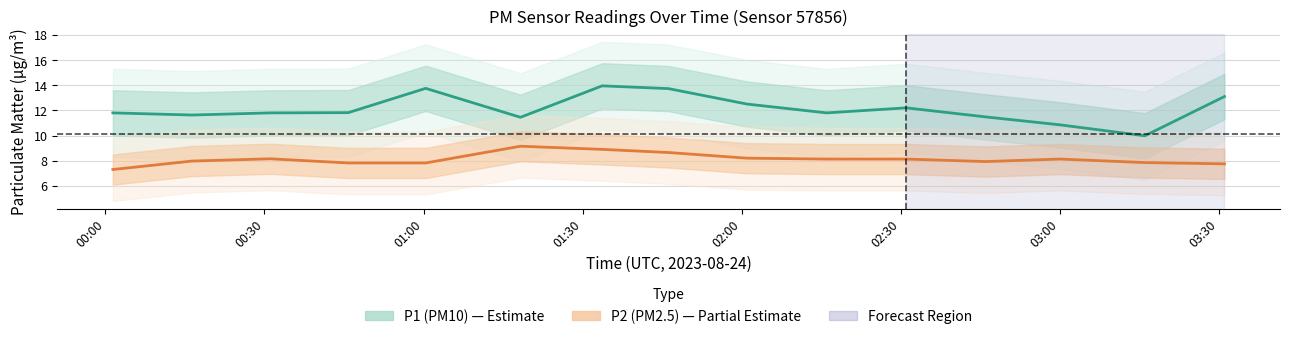

At which label is P2 (PM2.5) closest to 8?

00:30